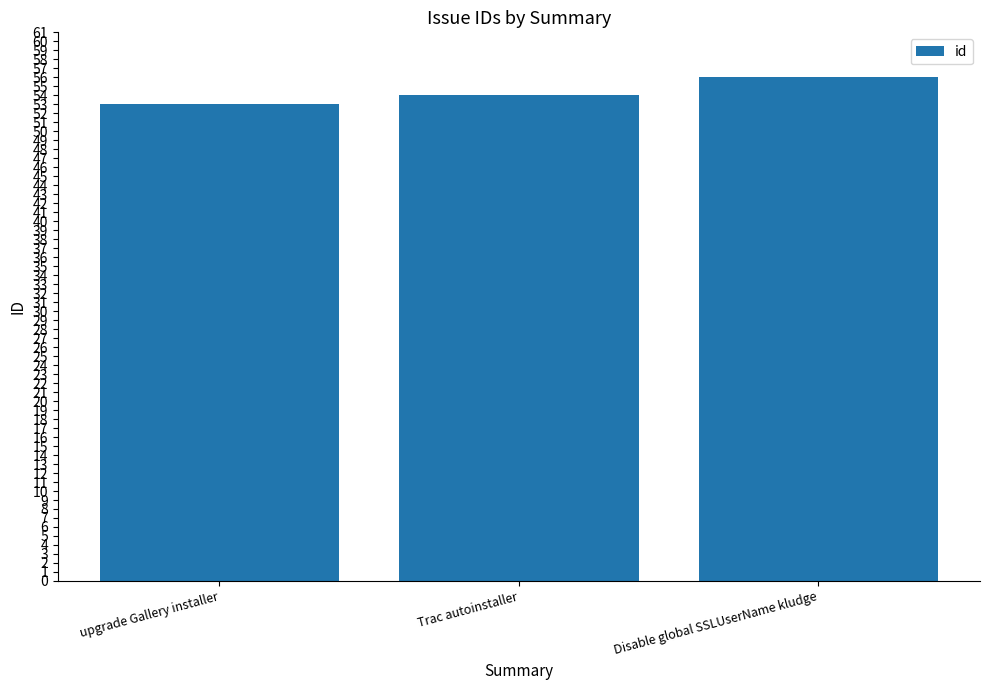

What position from the right is upgrade Gallery installer?

3